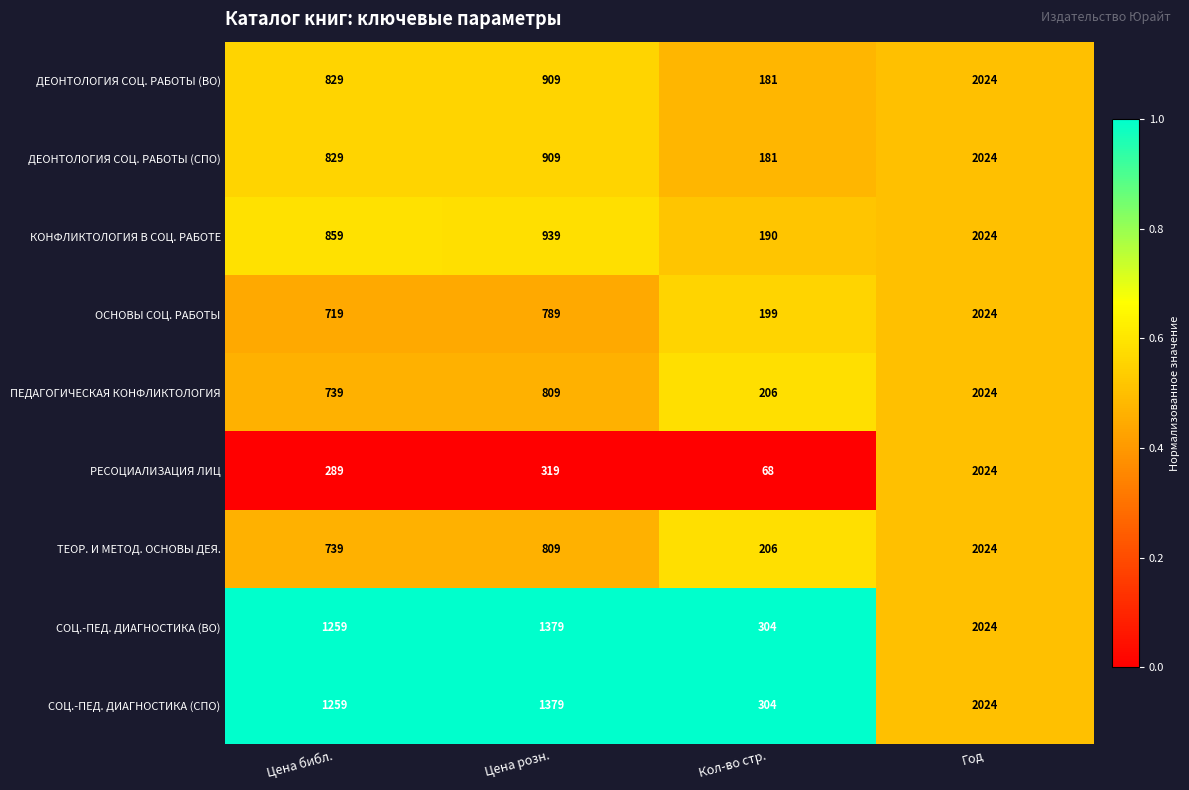

What is the difference between the second highest and minimum values in the ДЕОНТОЛОГИЯ СОЦ. РАБОТЫ (ВО) series?

728